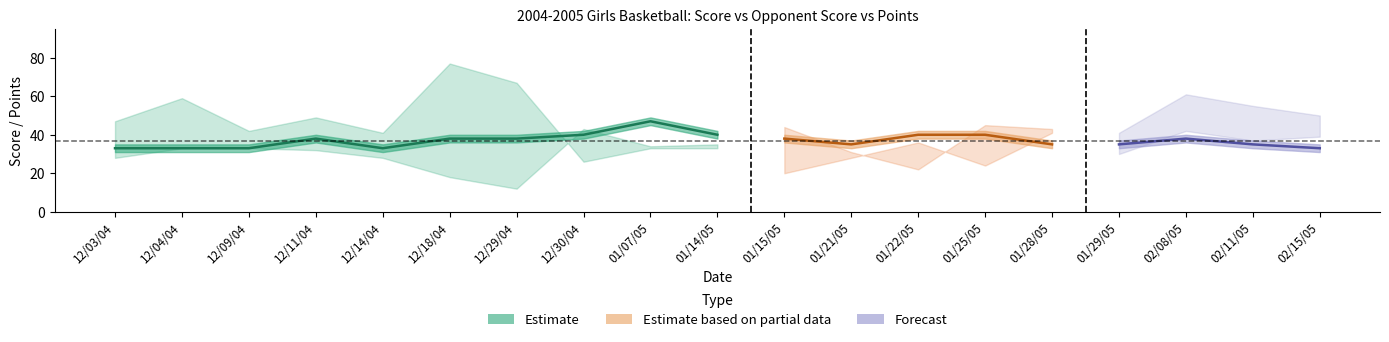

List the labels in order of OPP SCORE value, largest first.

12/18/04, 12/29/04, 02/08/05, 12/04/04, 02/11/05, 02/15/05, 12/11/04, 12/03/04, 01/25/05, 01/15/05, 01/28/05, 12/09/04, 12/14/04, 01/29/05, 01/07/05, 01/14/05, 01/21/05, 12/30/04, 01/22/05